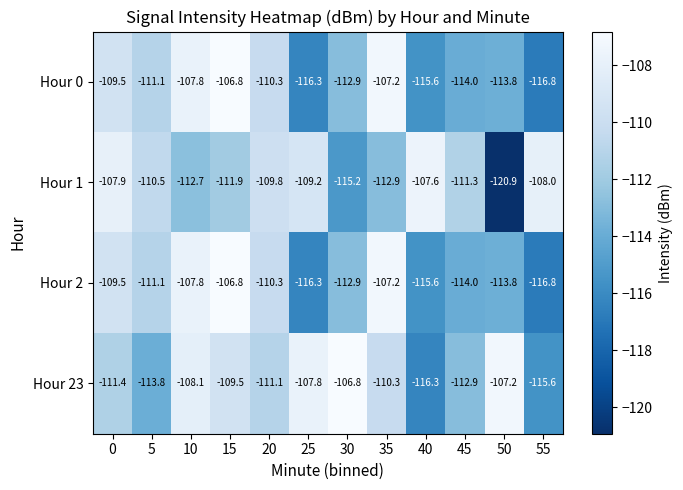

How many series are shown in this chart?

4